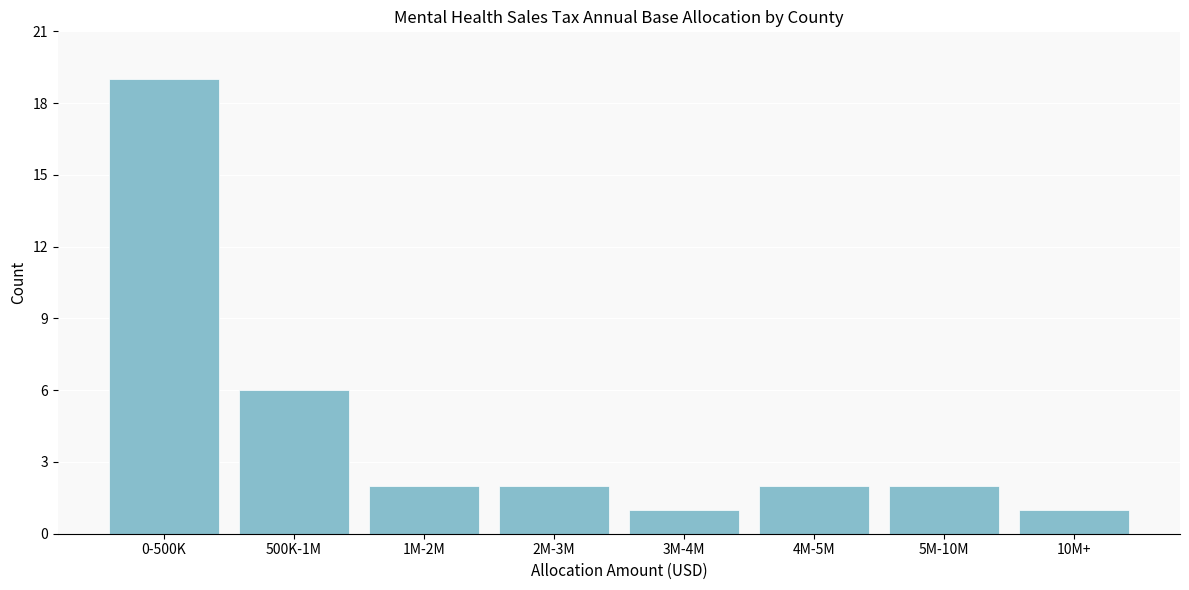

Reading left to right, extract all data points from this chart.

19	6	2	2	1	2	2	1